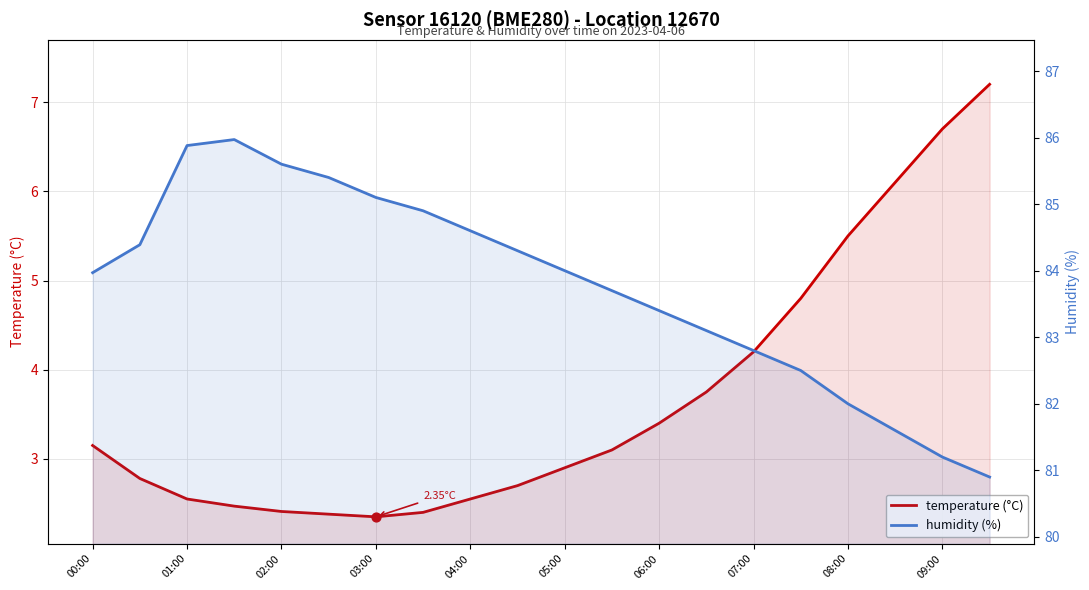

At how many categories does at least one series exceed 51?

20